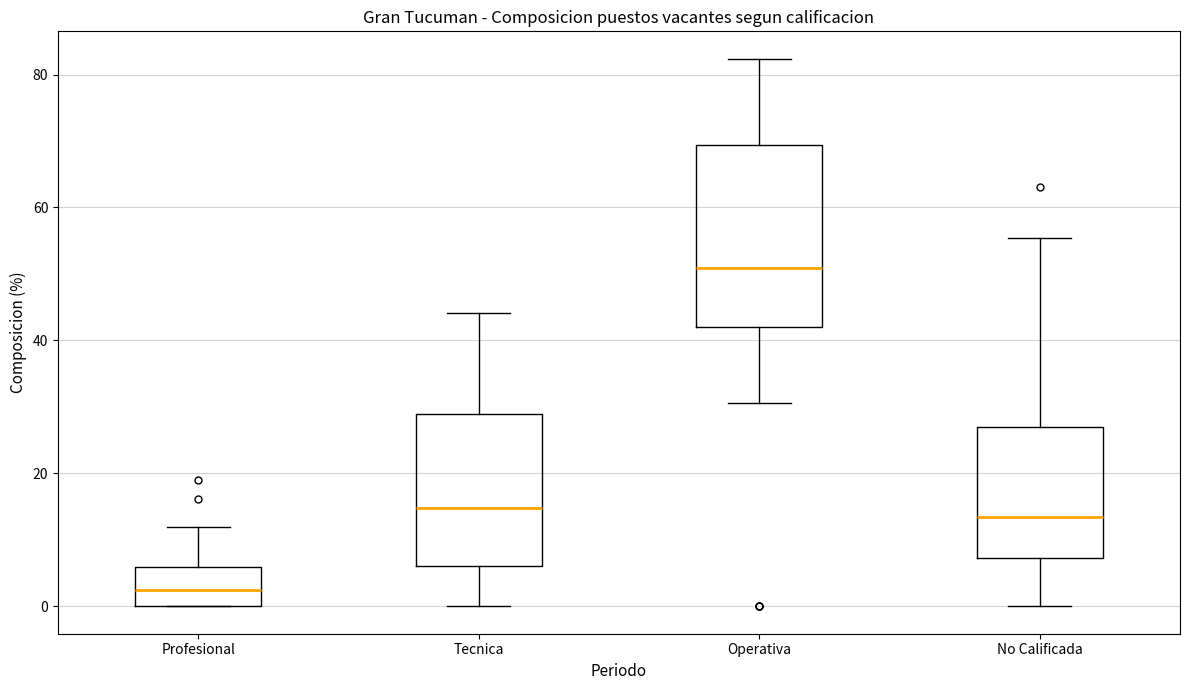

Where does the median line of the box for Tecnica sit on the y-axis? The values are not printed on the chart, so give them approximately, as read against the axis.

14